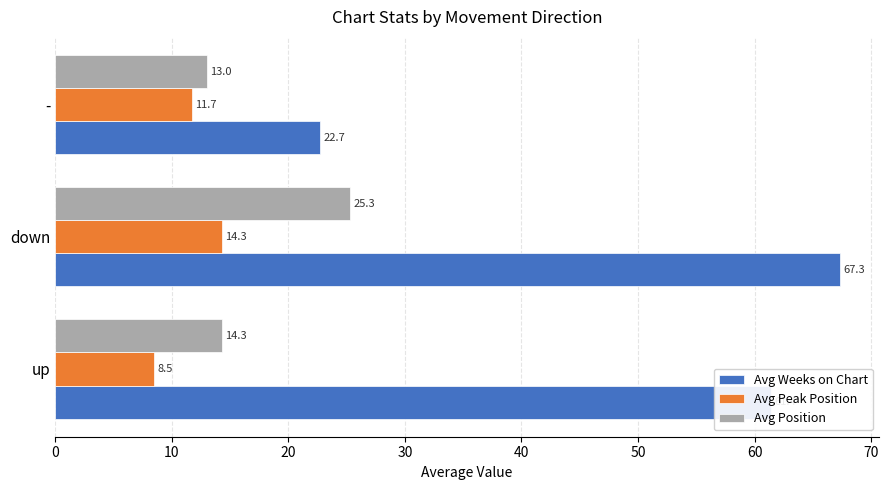

What is the difference between the highest and lowest values at -?

11.0